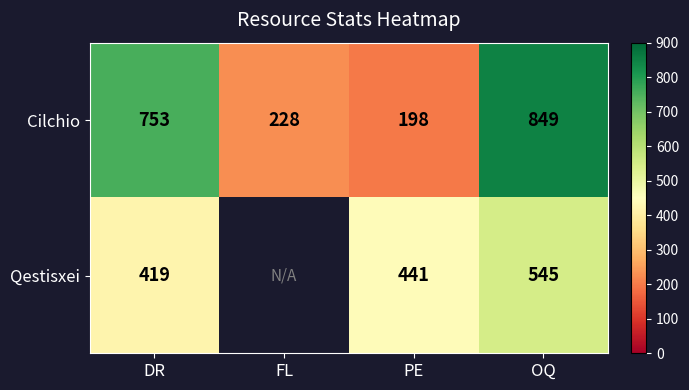

What is the difference between the highest and lowest values at DR?

334